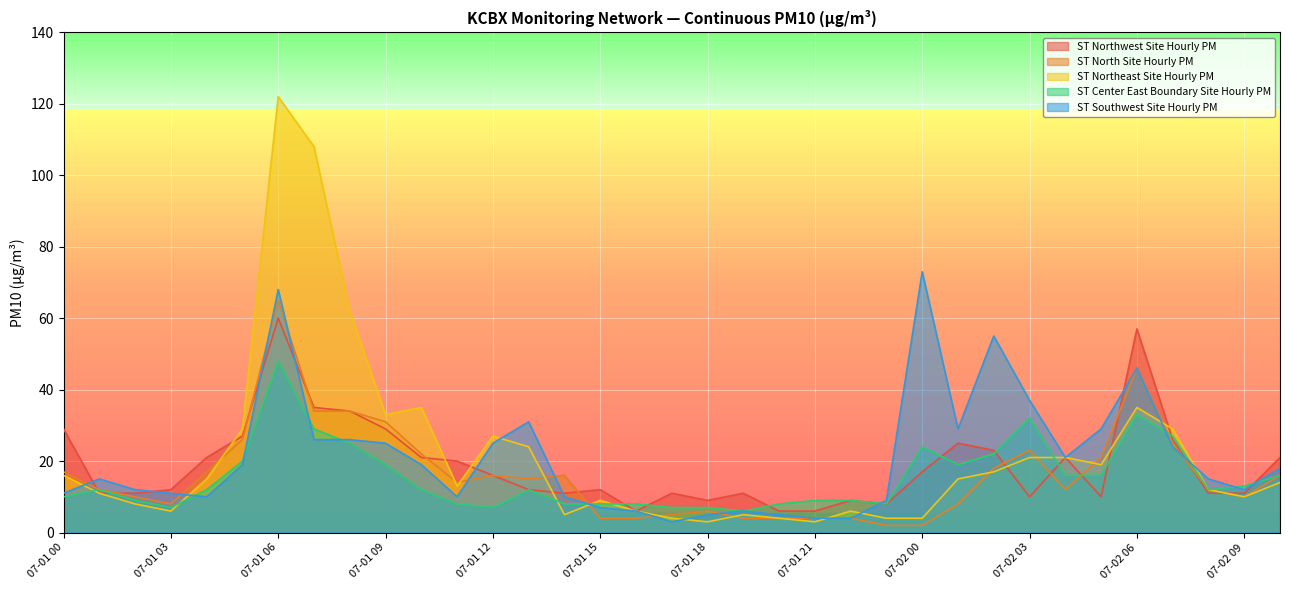

Which series has the largest range (max minus min)?

ST Northeast Site Hourly PM